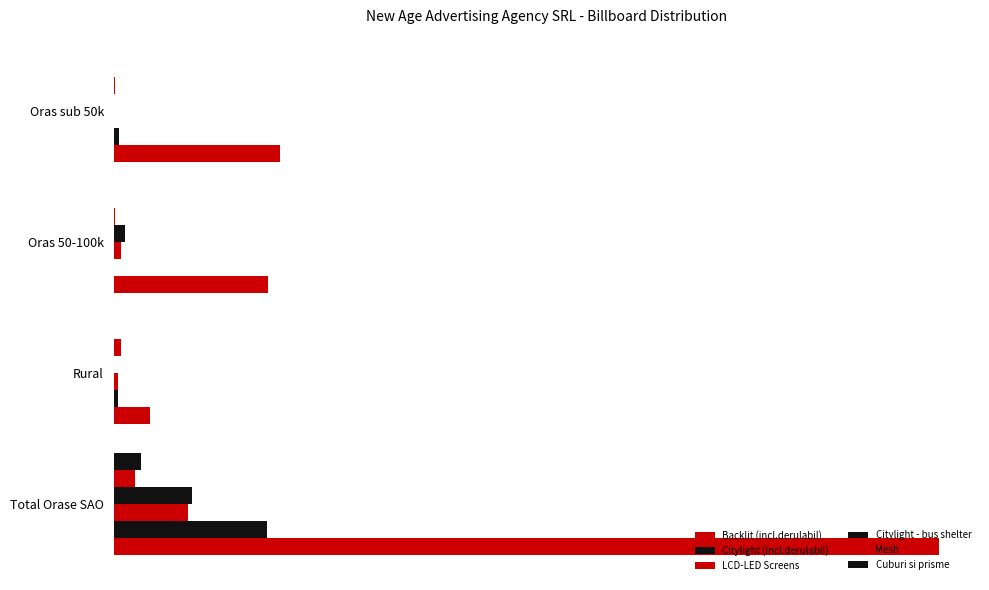

How many bars are there in each group?

6